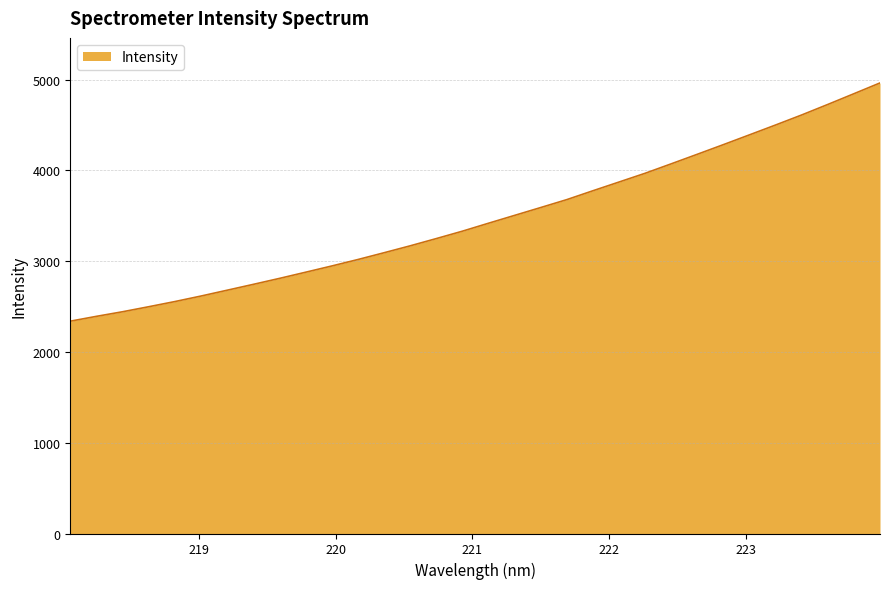

What is the difference between the maximum and minimum values?

2624.4